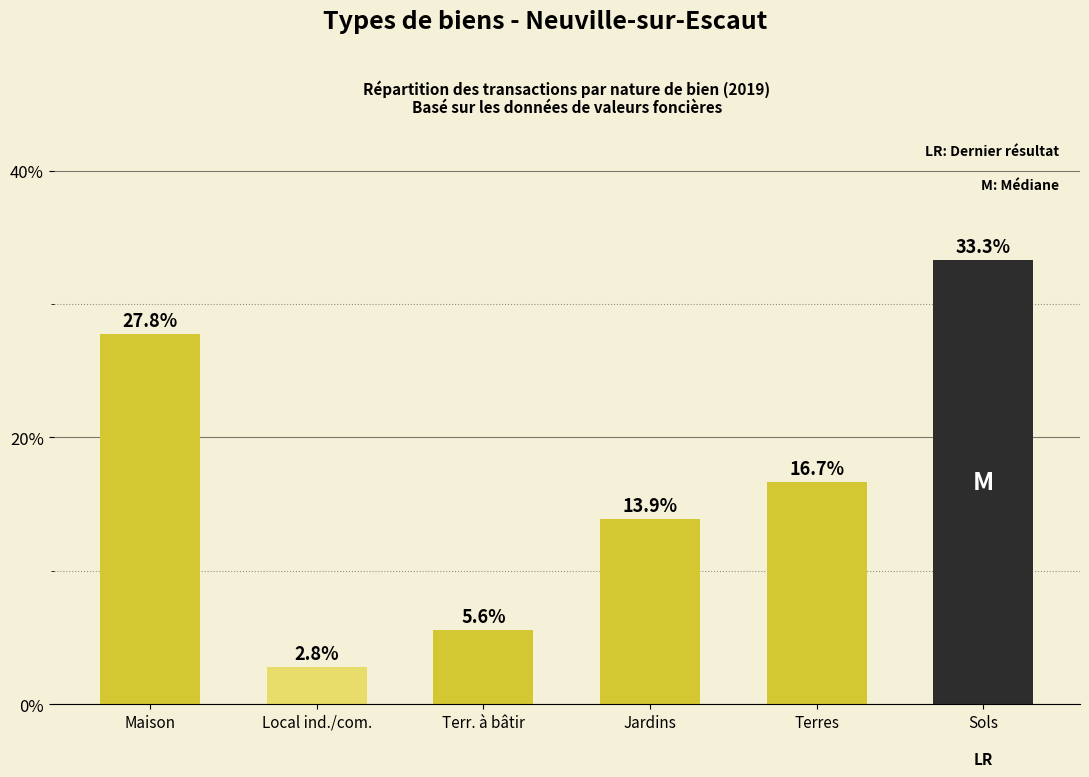

What position from the left is Sols?

6